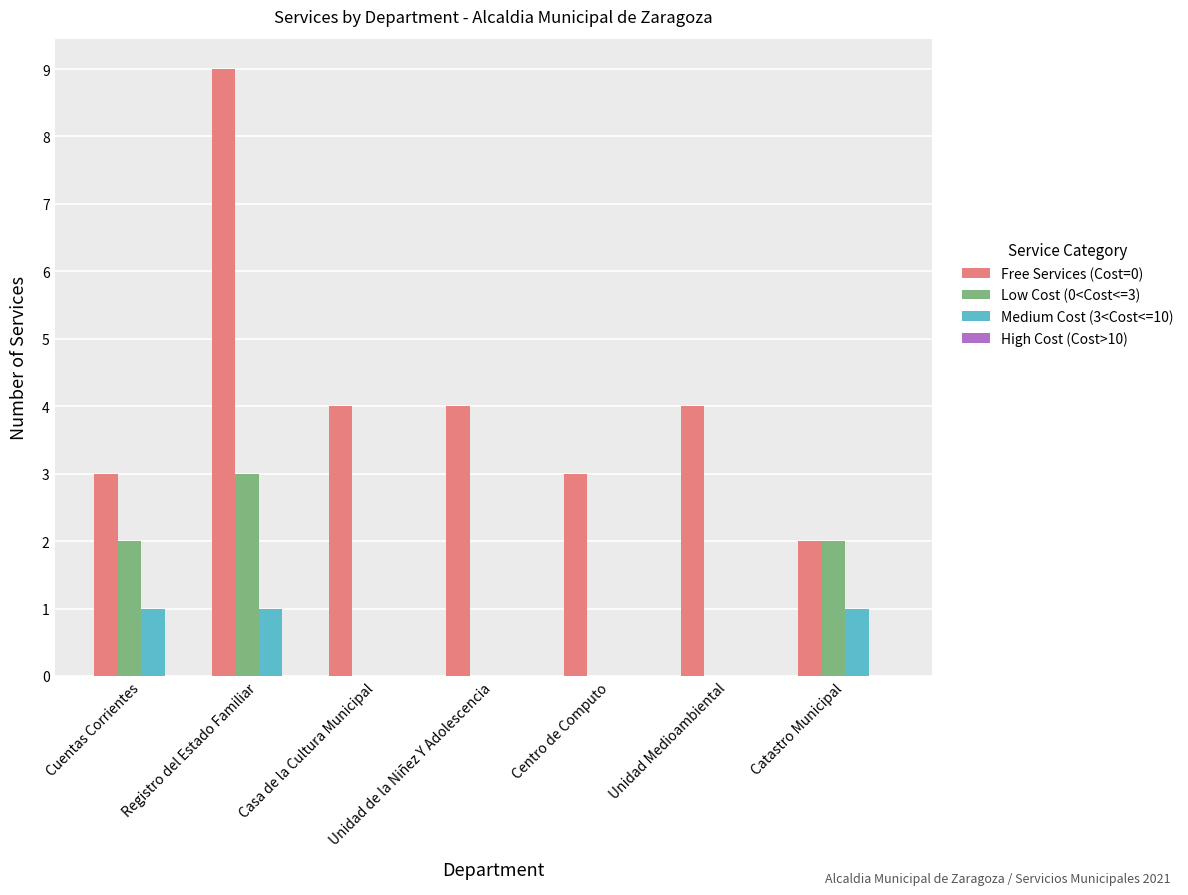

Are the bars grouped side by side (vs. stacked)?

Yes